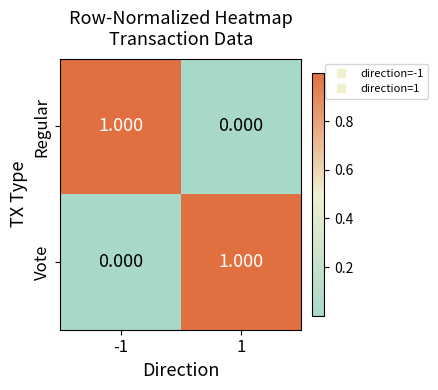

How many distinct data groups are displayed?

2